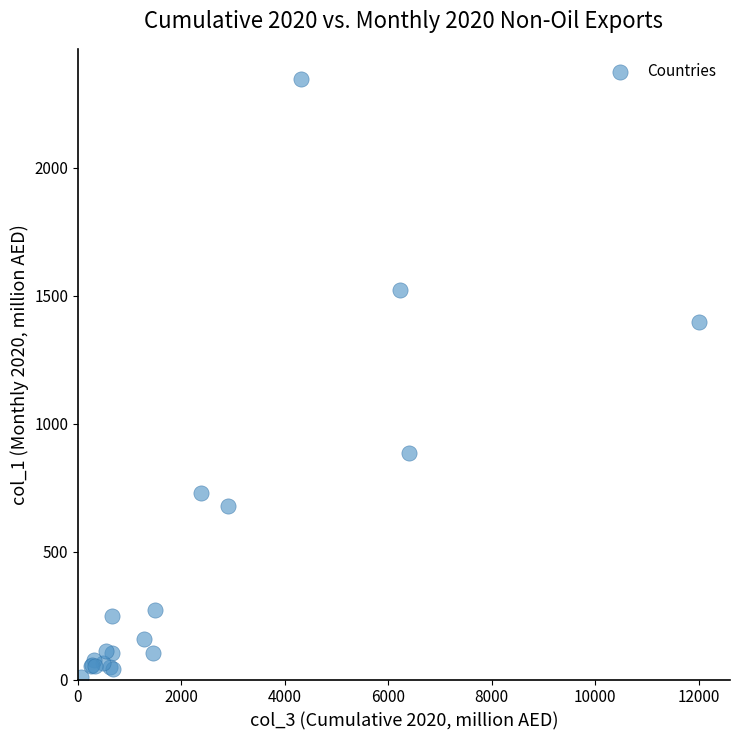

What Y value in the scatter plot is closest to 1178?

1396.3